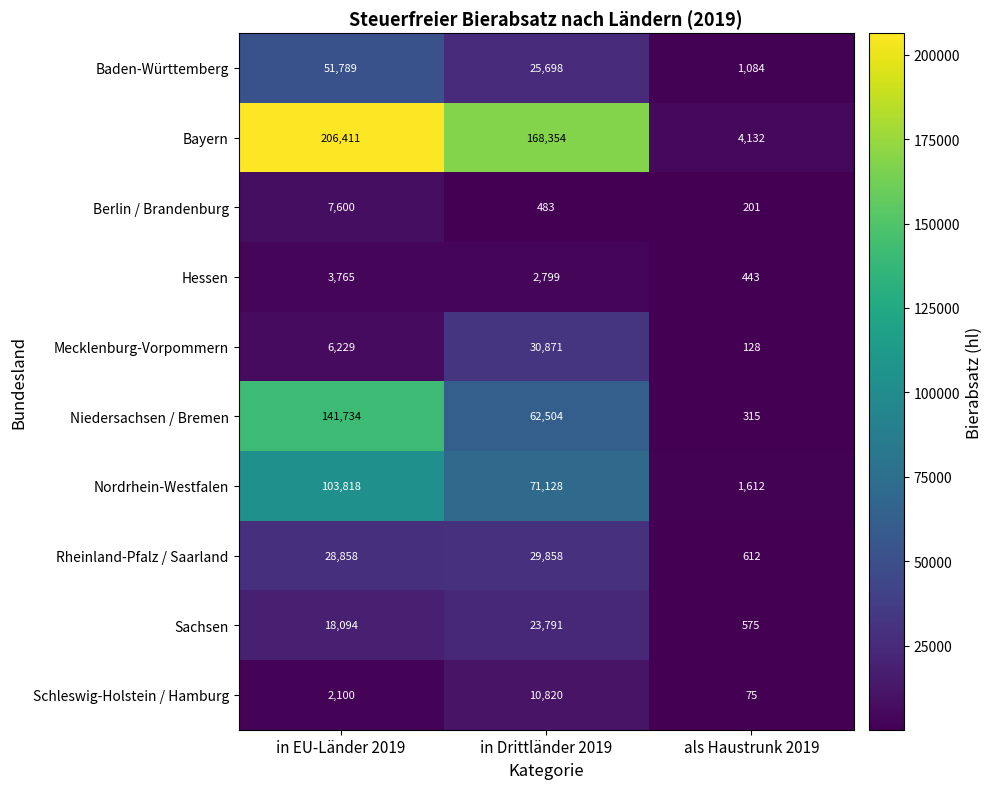

At how many categories does at least one series exceed 81202?

2